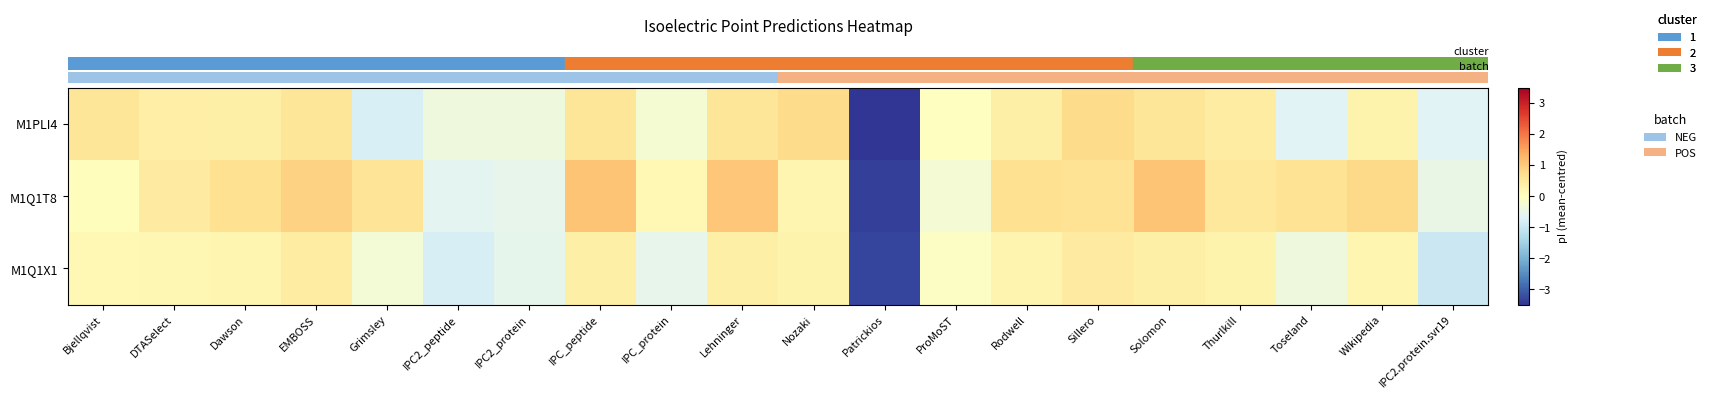

Which series has the largest total across all categories?

row_1